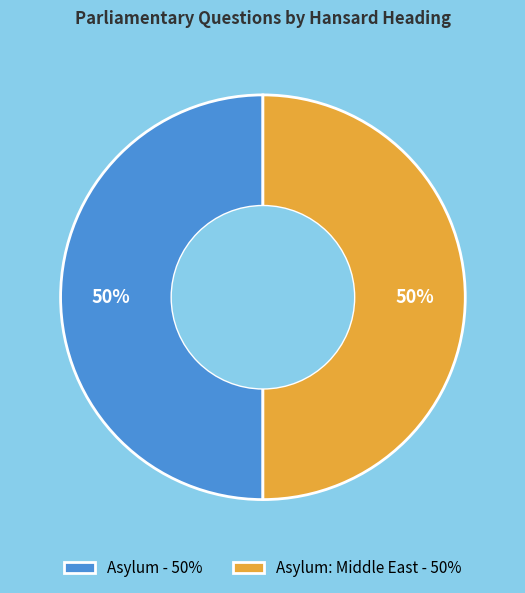

Is the sum of Asylum - 50% and Asylum: Middle East - 50% greater than half?

Yes